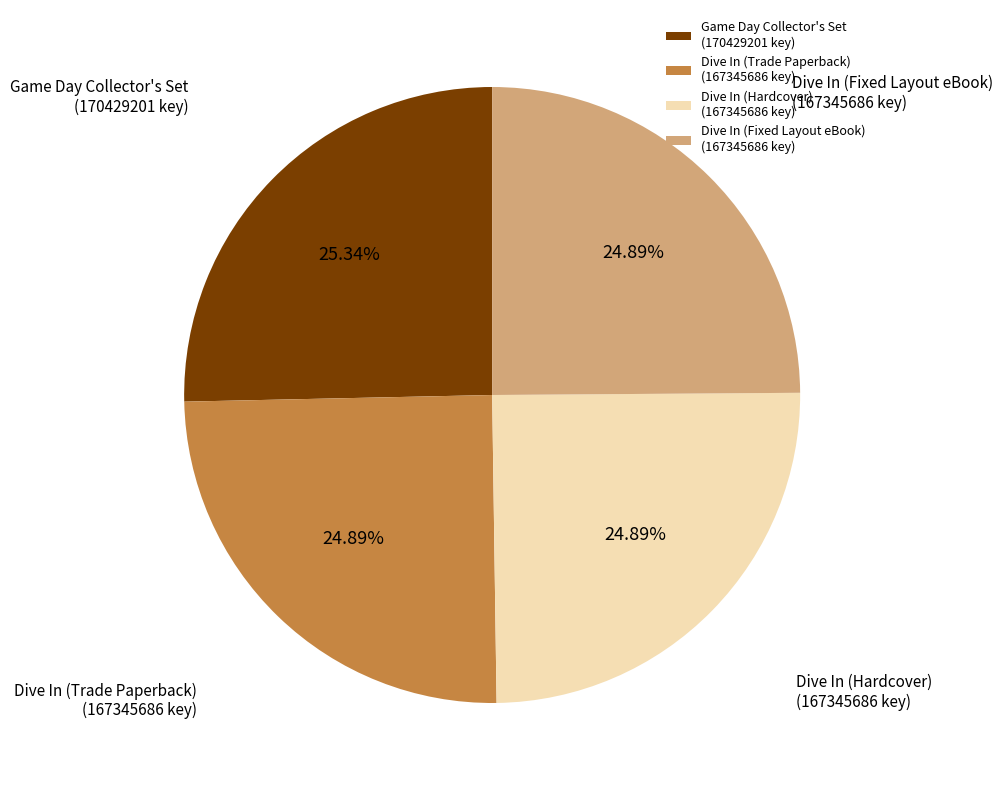

Does Dive In (Hardcover) account for over 50% of the chart?

No